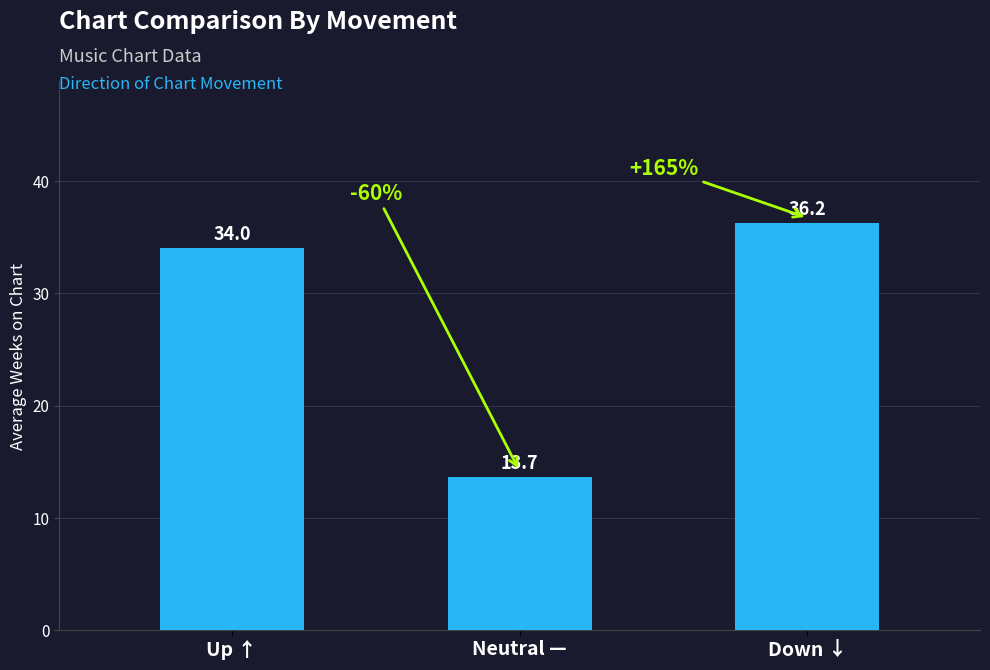

Are the bars horizontal?

No